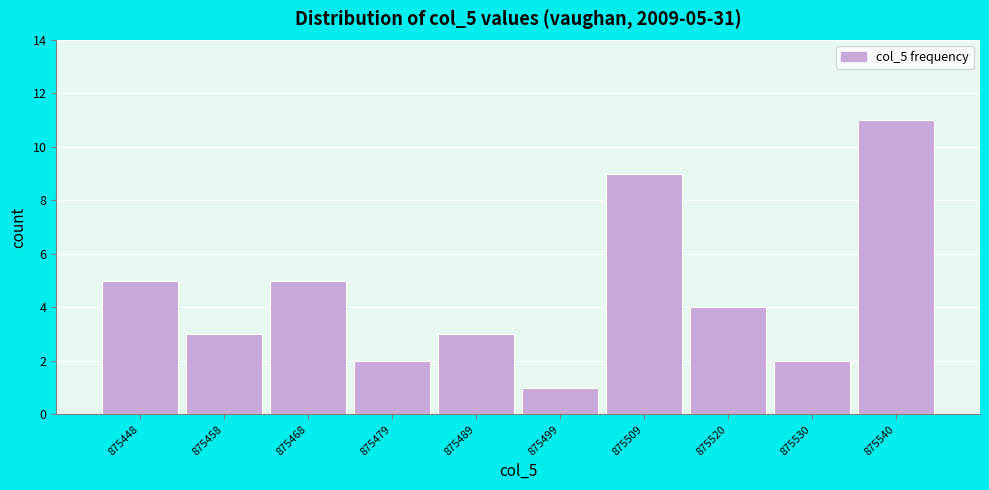

Over which range of the x-axis is the bar tallest?

875536 to 875546